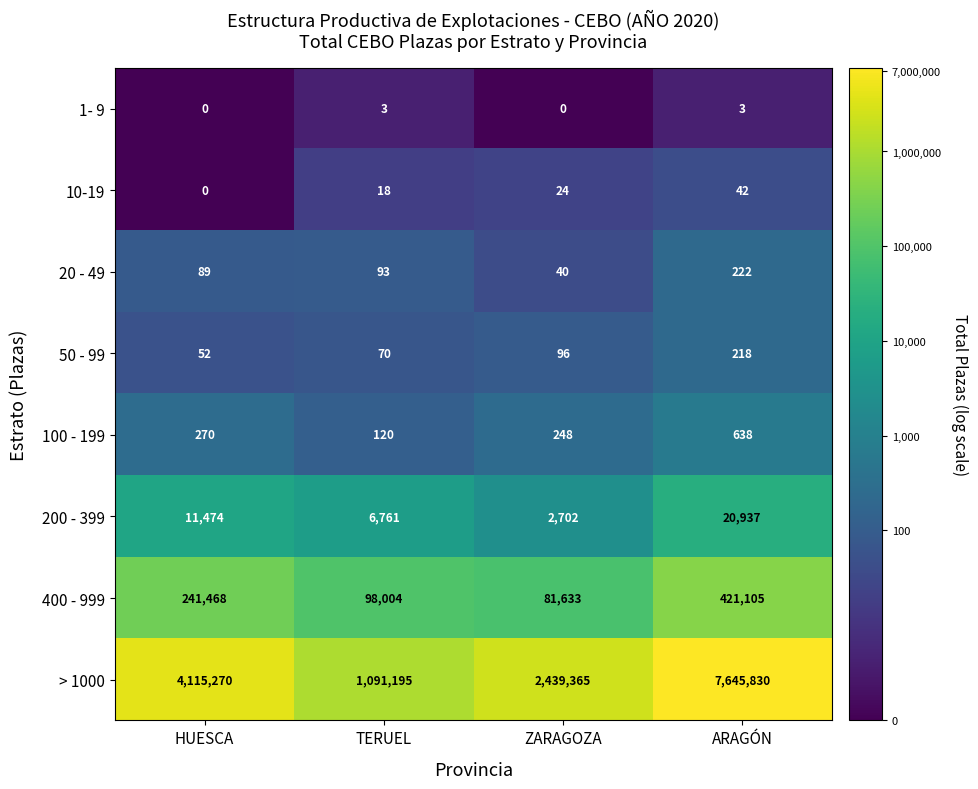

Which series has the largest range (max minus min)?

> 1000